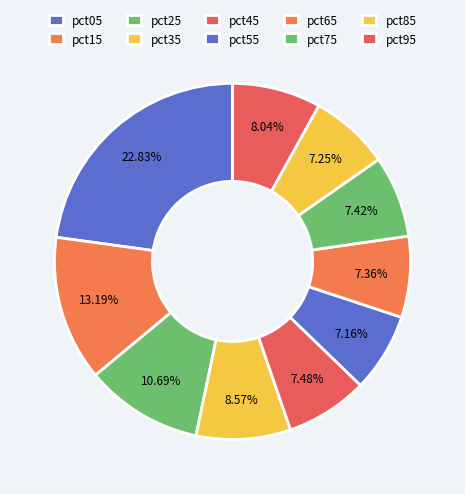

Which slice is the smallest?

pct55